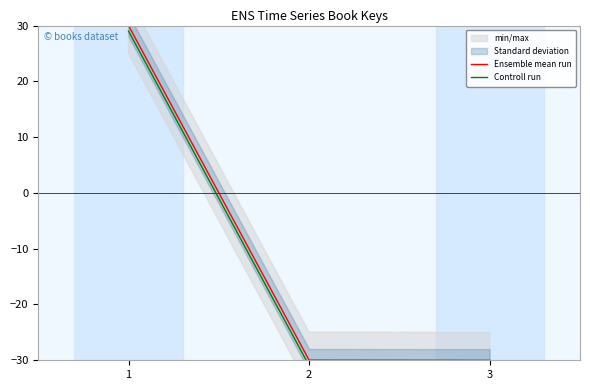

How many negative values does the Controll run series have?

2